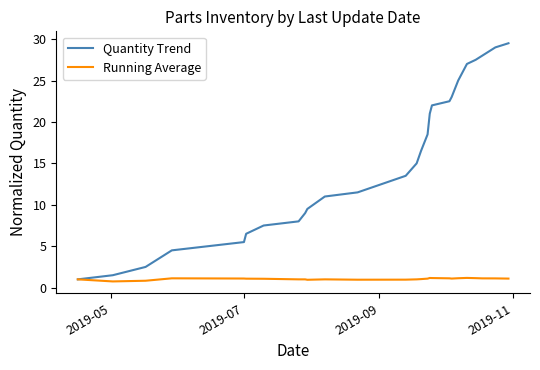

What is the lowest value of the Quantity Trend series?

1.0